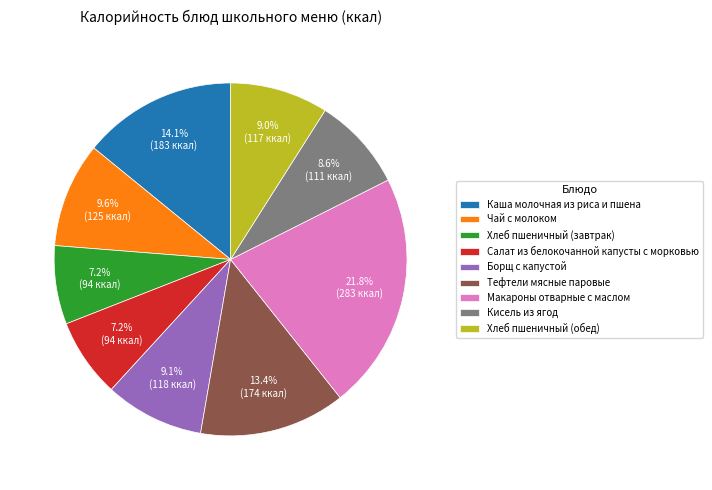

To the nearest percent, what percentage of the pie is Каша молочная из риса и пшена?

14%